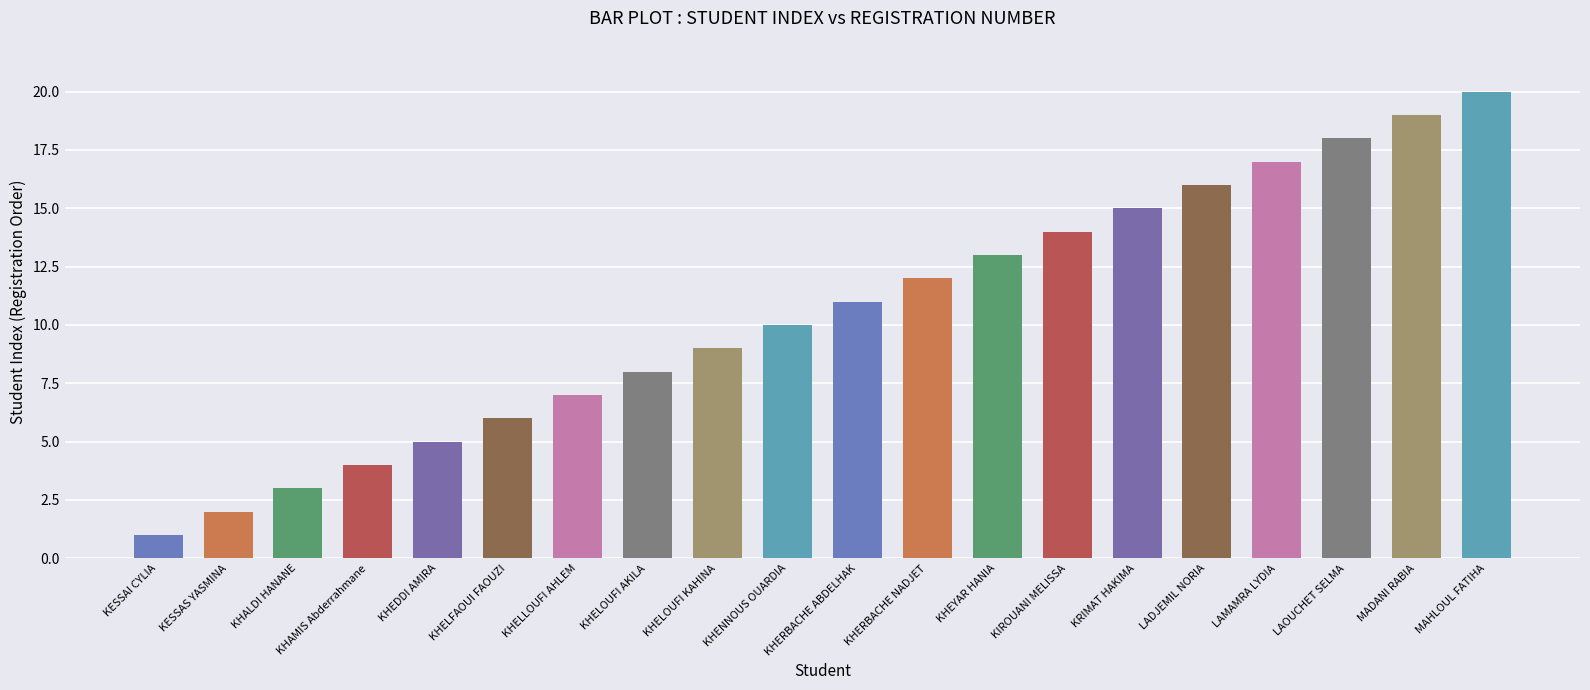

How many series are shown in this chart?

1